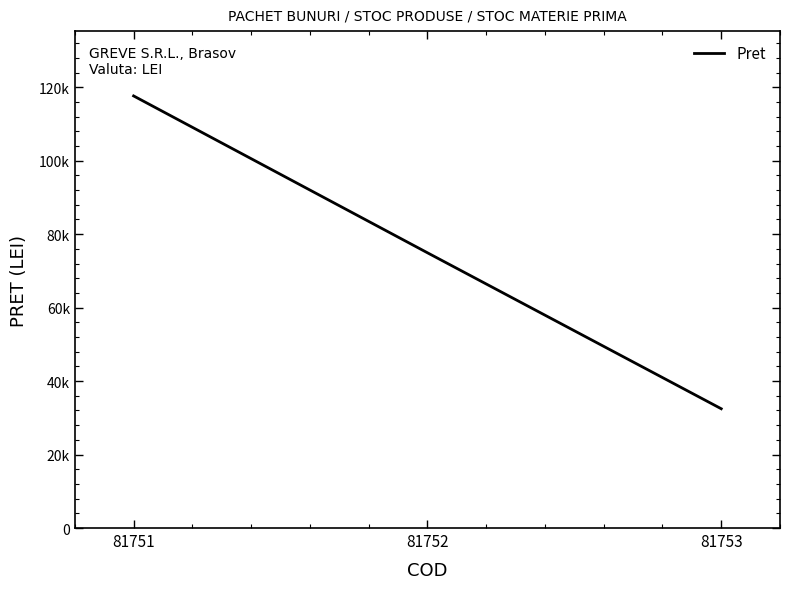

At which label does the data first exceed 74931?

81751